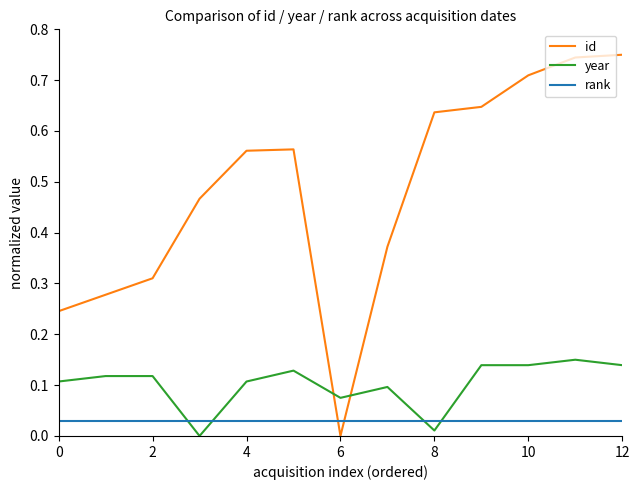

How many intersections are there between id and rank?

2